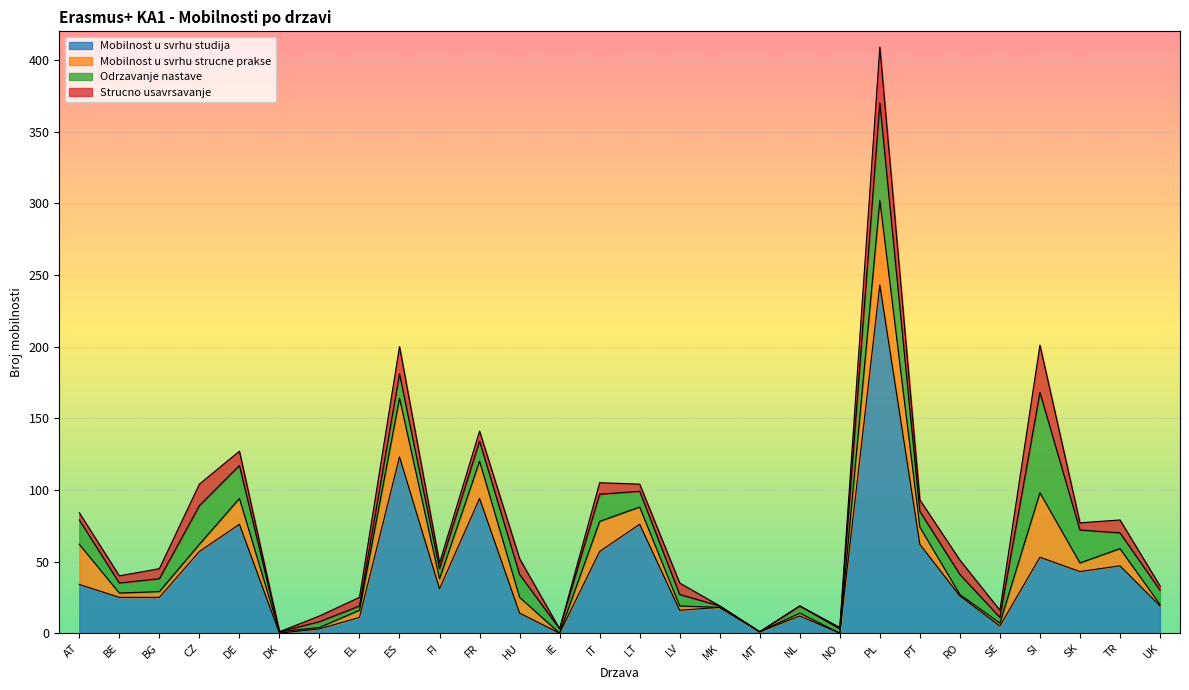

Which series has the largest total across all categories?

Mobilnost u svrhu studija